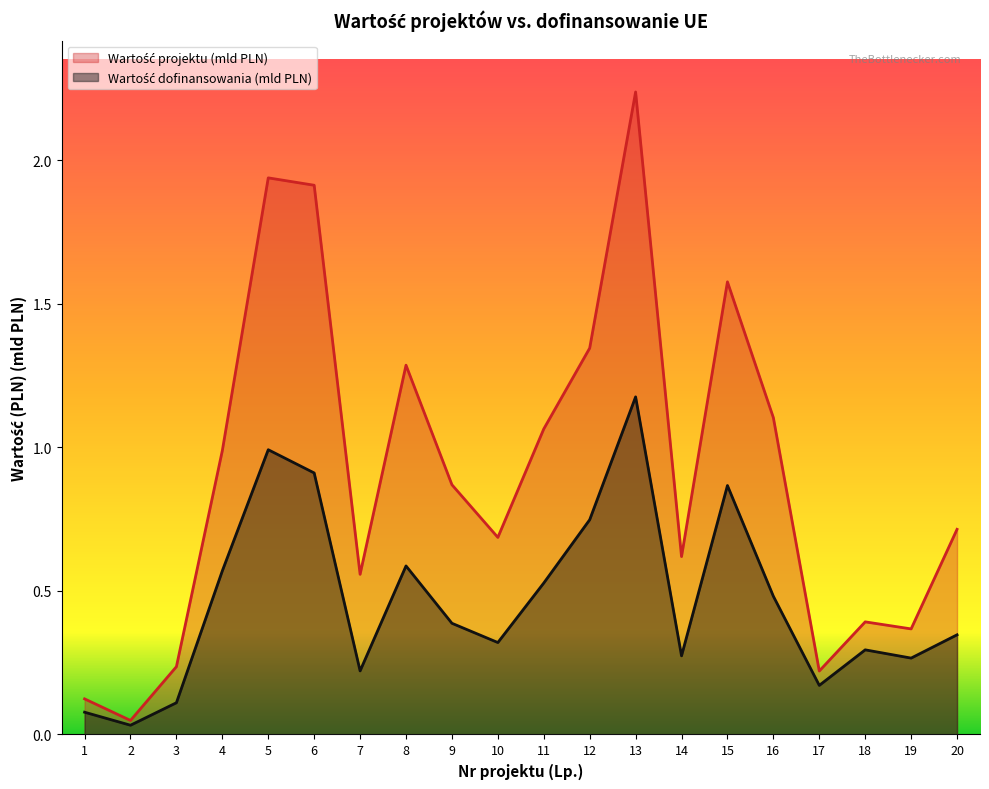

Reading left to right, extract all data points from this chart.

Wartość projektu (mld PLN): 1=0.1	2=0.0	3=0.2	4=1.0	5=1.9	6=1.9	7=0.6	8=1.3	9=0.9	10=0.7	11=1.1	12=1.3	13=2.2	14=0.6	15=1.6	16=1.1	17=0.2	18=0.4	19=0.4	20=0.7
Wartość dofinansowania (mld PLN): 1=0.1	2=0.0	3=0.1	4=0.6	5=1.0	6=0.9	7=0.2	8=0.6	9=0.4	10=0.3	11=0.5	12=0.7	13=1.2	14=0.3	15=0.9	16=0.5	17=0.2	18=0.3	19=0.3	20=0.3